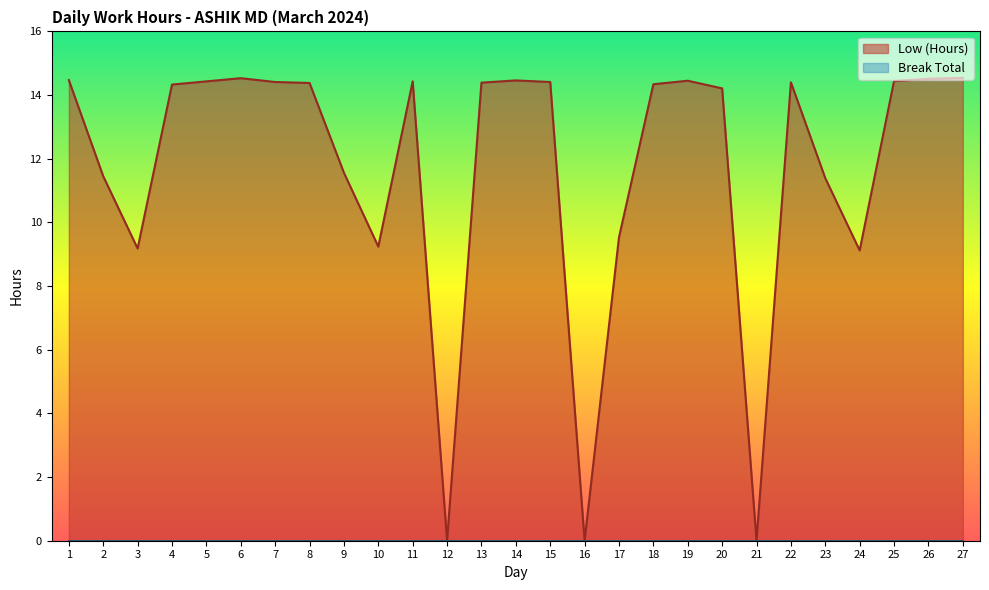

What value does the data have at 5?

14.4